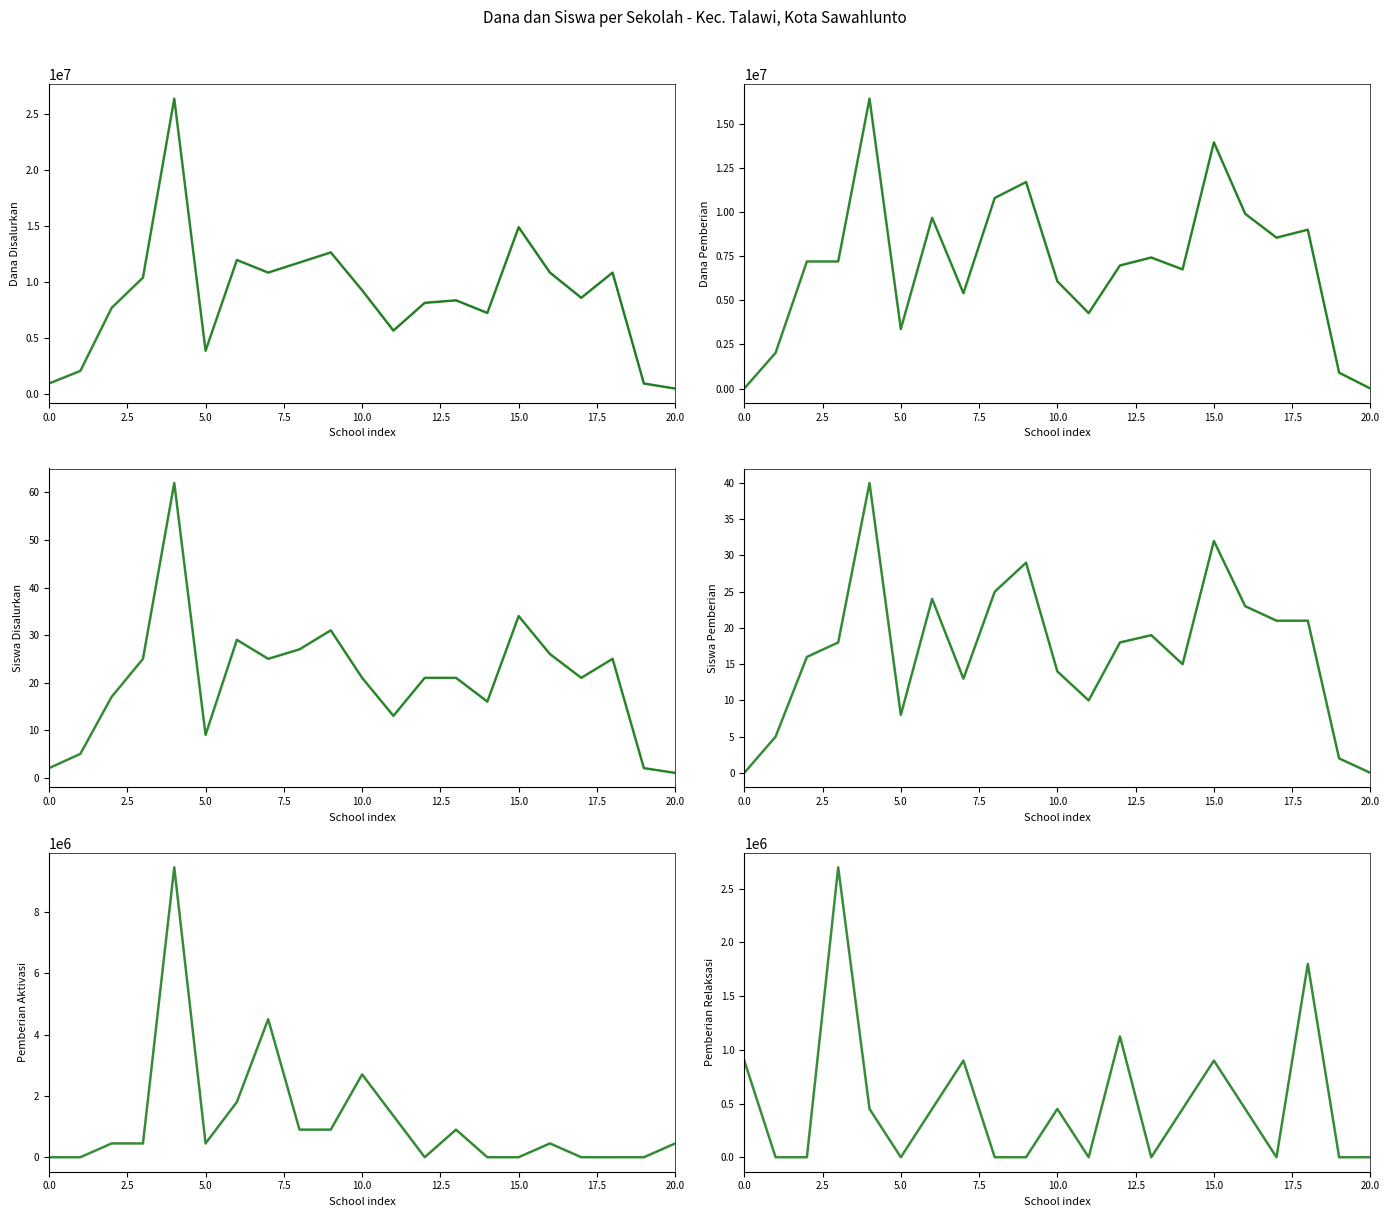

How many lines are shown in the chart?

6